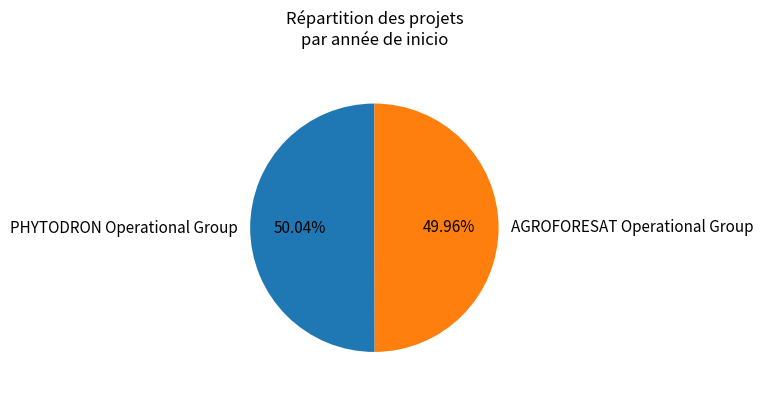

To the nearest percent, what percentage of the pie is AGROFORESAT Operational Group?

50%